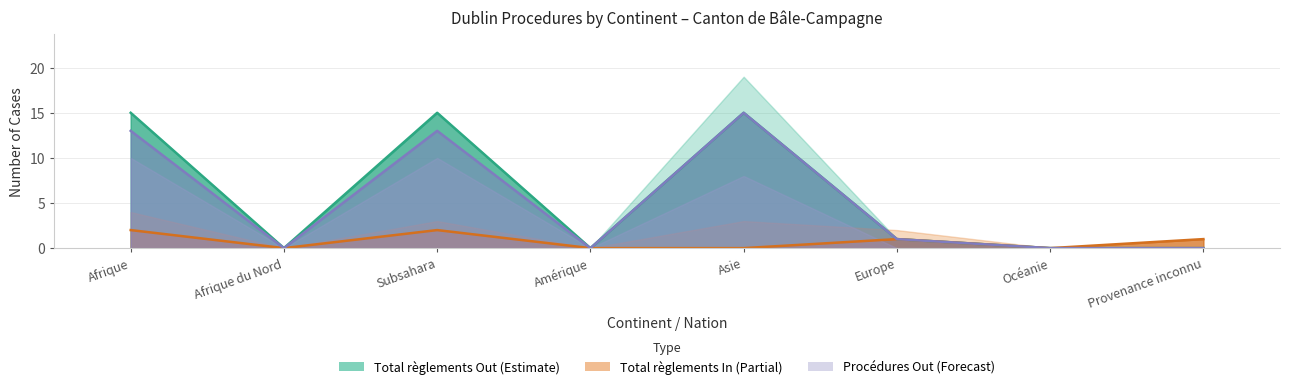

What is the average value of the Règlements Out series?

6